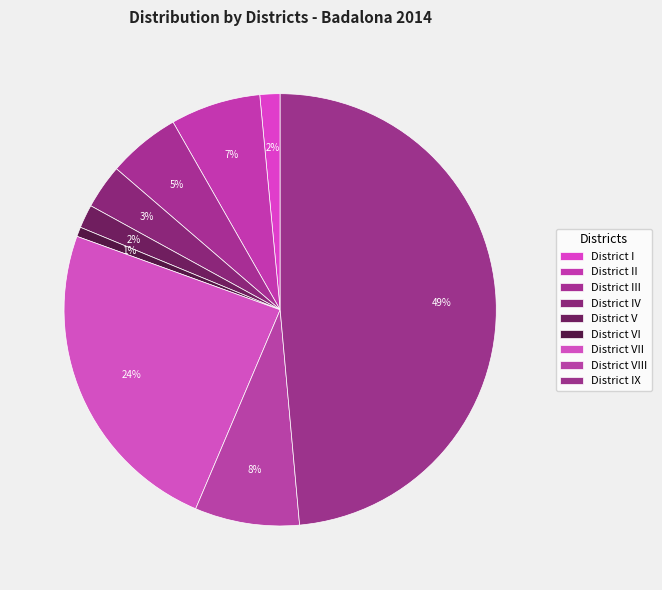

How many segments does this pie chart have?

9